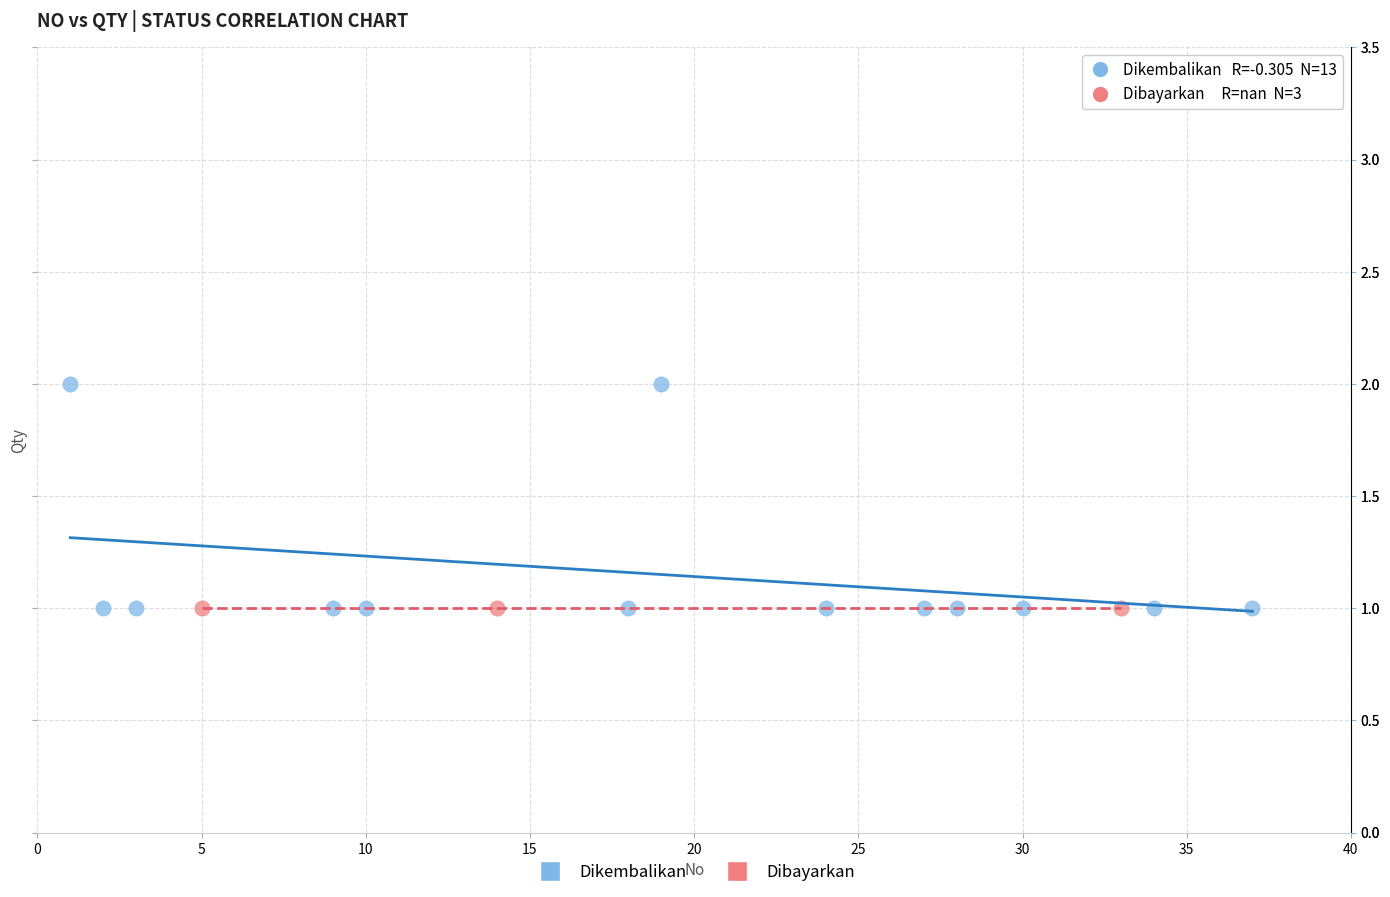

Which series reaches the maximum Y coordinate?

Dikembalikan